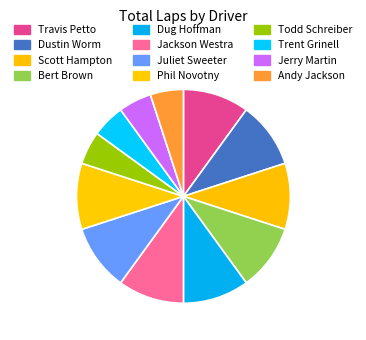

To the nearest percent, what is the difference between the largest and smallest slice percentages?

5%